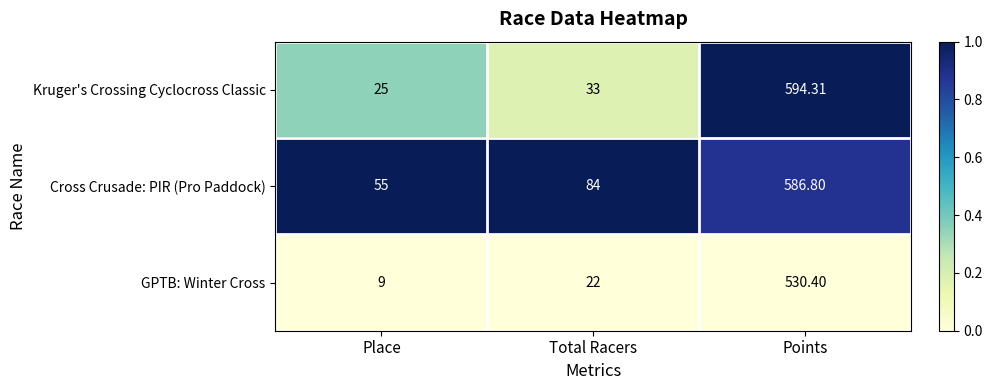

Count the number of data series in this chart.

3